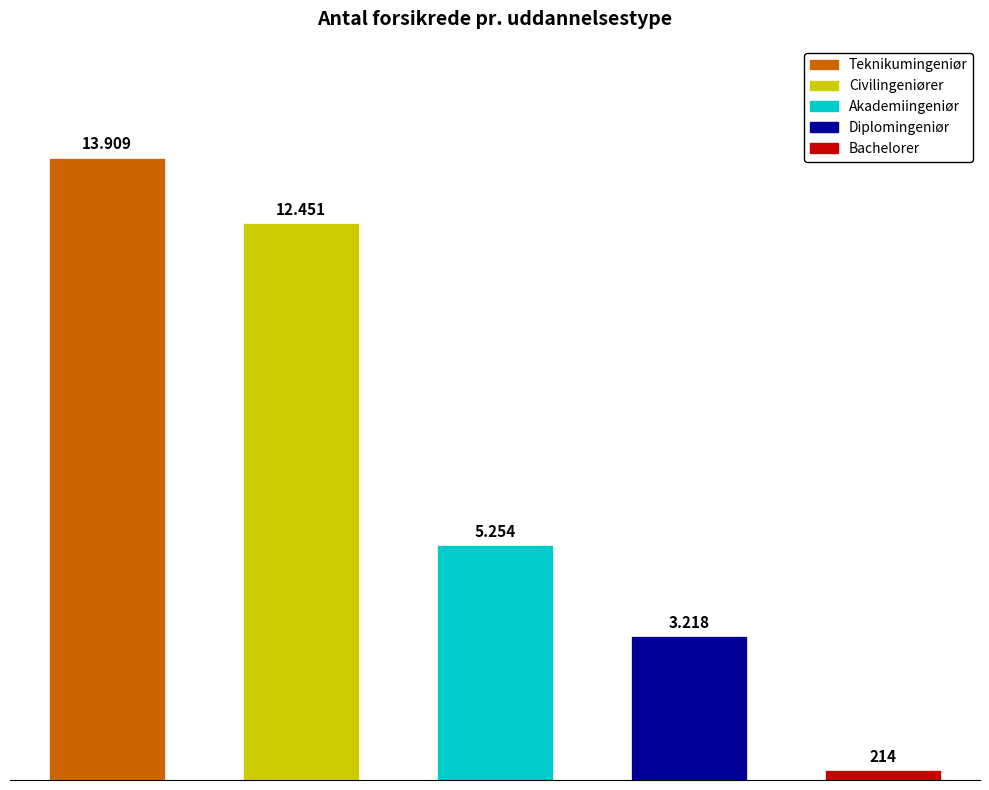

Are the bars horizontal?

No